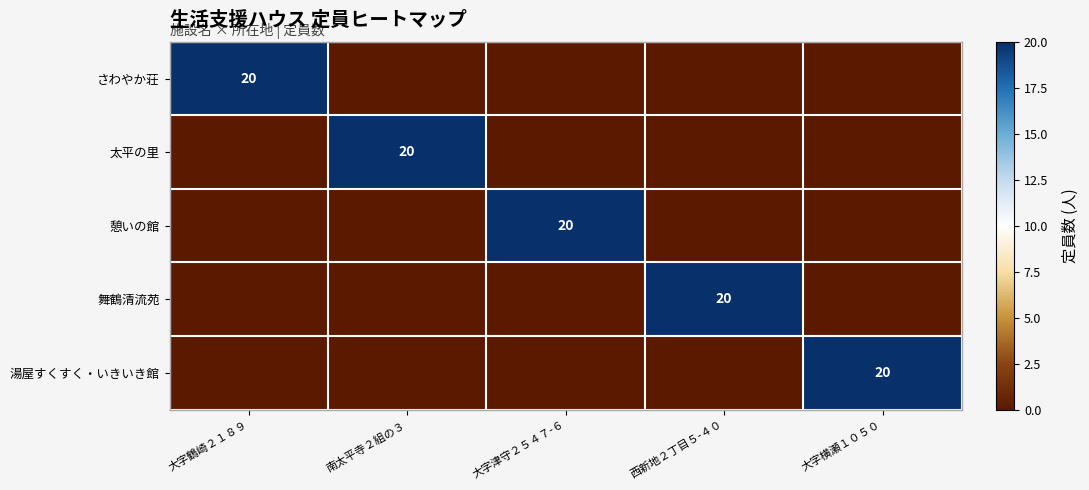

The 憩いの館 series shows 20 at 大字津守２５４７-６. True or false?

True